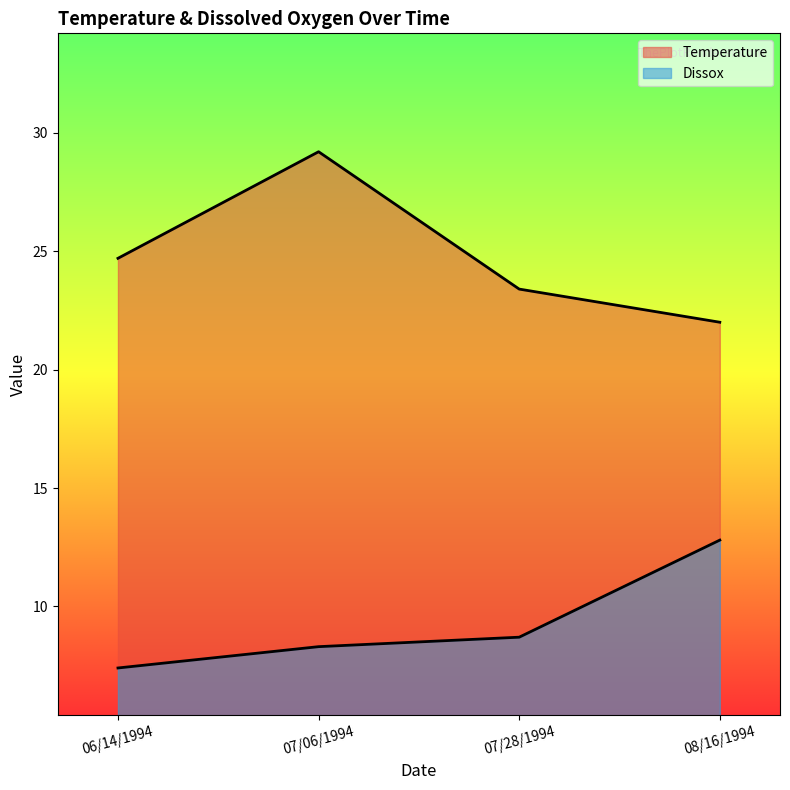

Where is Temperature nearest to the value 25?

06/14/1994